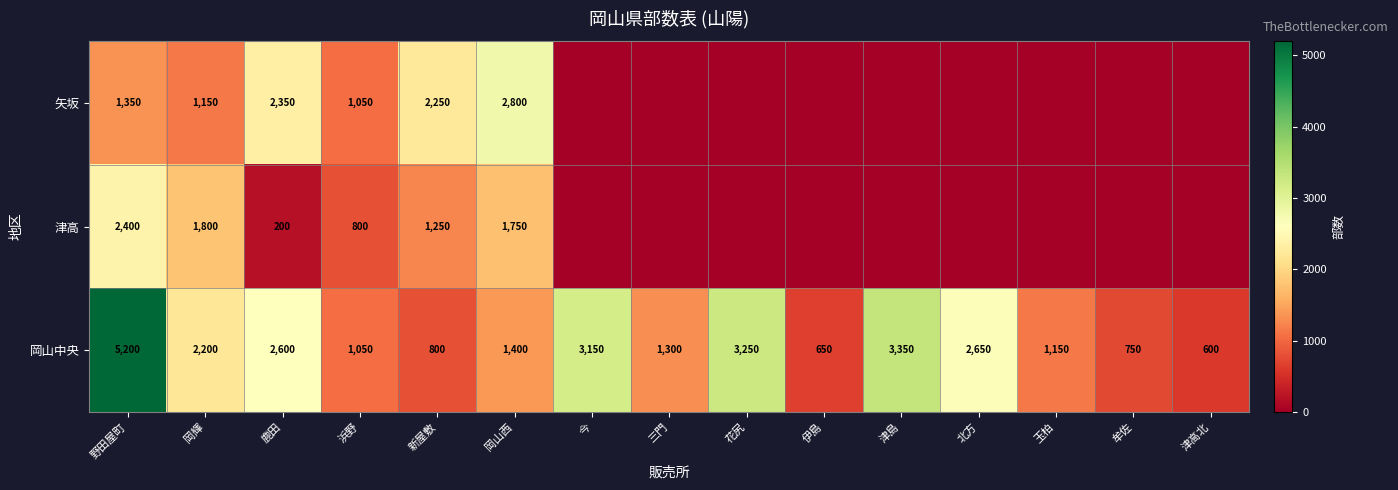

Is it true that 岡山中央 equals 800 at 新屋敷?

True